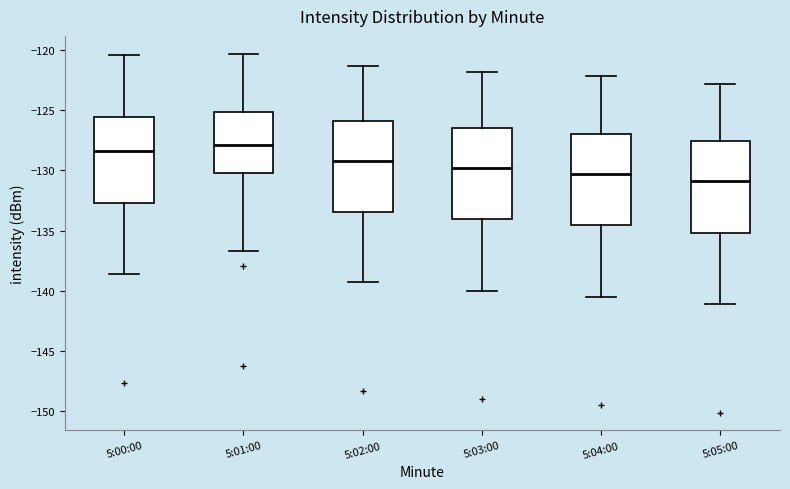

Which box's median line is the lowest?

5:05:00